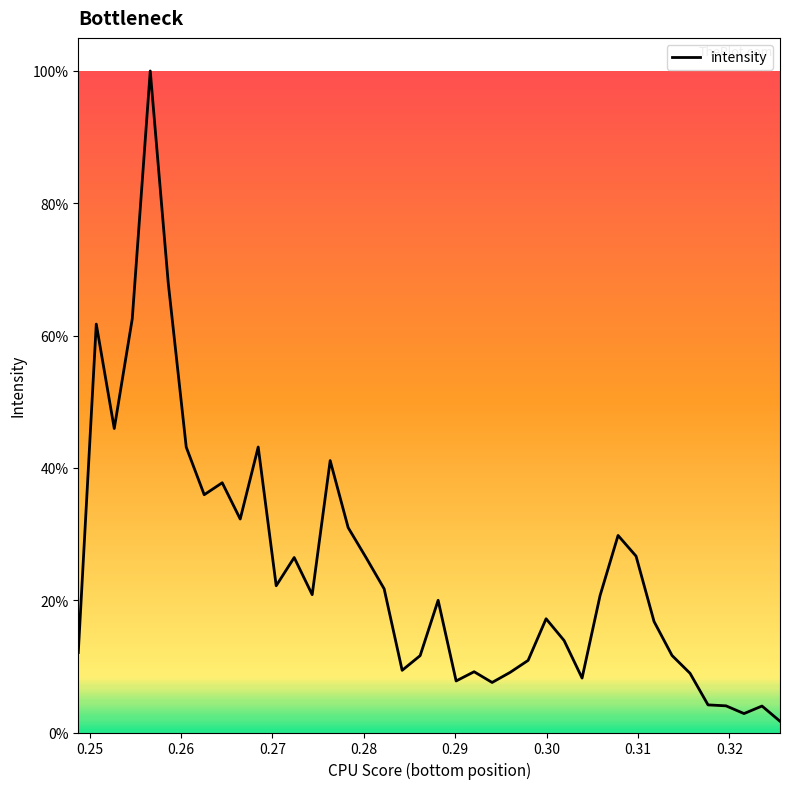

Does the chart display data point markers on the line(s)?

No